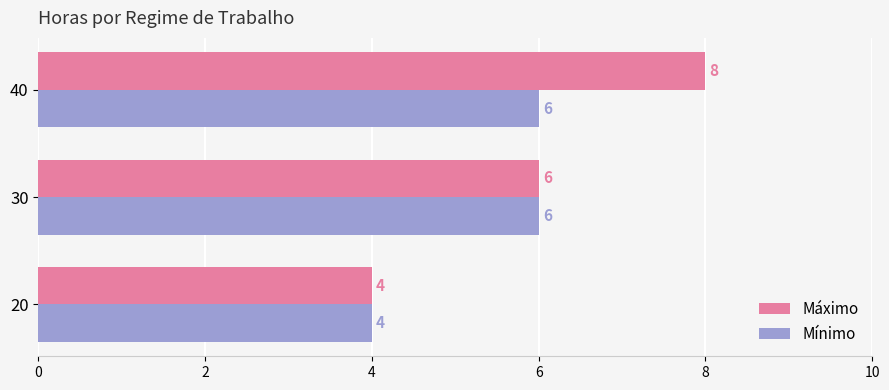

Where is Máximo nearest to the value 6?

30